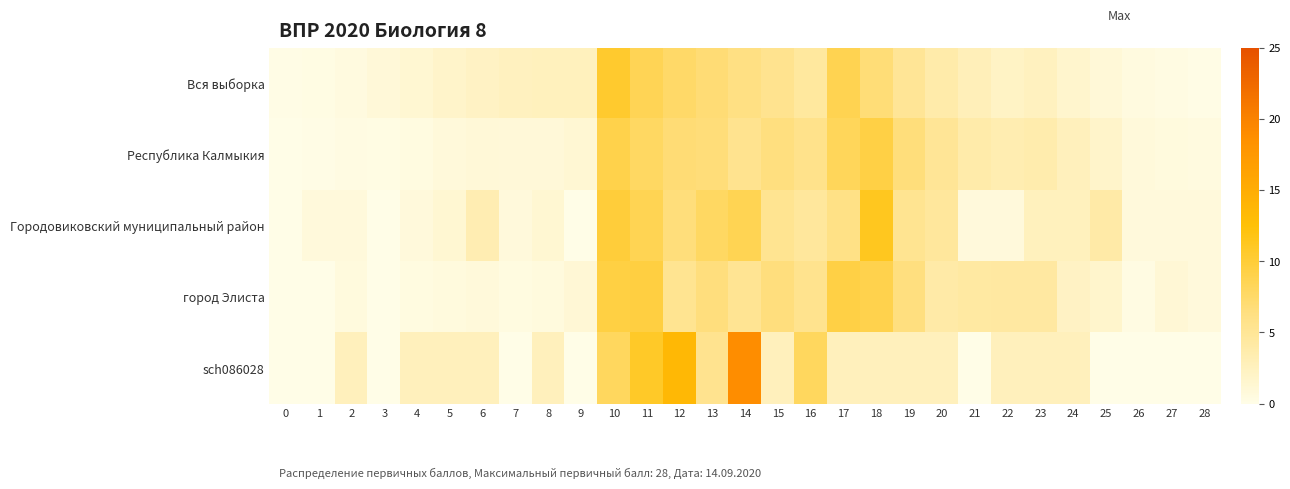

Reading left to right, what are all the values shown in this chart?

Вся выборка: 0=0.1	1=0.2	2=0.5	3=0.9	4=1.3	5=1.8	6=2.2	7=2.5	8=2.6	9=2.6	10=10.5	11=8.5	12=7.6	13=6.9	14=6.2	15=5.4	16=4.5	17=8.7	18=6.8	19=5.0	20=3.8	21=2.9	22=2.1	23=2.5	24=1.6	25=1.0	26=0.5	27=0.3	28=0.1
Республика Калмыкия: 0=0.0	1=0.1	2=0.3	3=0.2	4=0.4	5=0.8	6=1.0	7=0.9	8=0.9	9=1.2	10=9.0	11=7.9	12=6.9	13=6.7	14=5.4	15=6.4	16=5.7	17=8.3	18=9.3	19=6.6	20=5.0	21=3.8	22=3.4	23=3.6	24=2.7	25=1.8	26=0.8	27=0.6	28=0.5
Городовиковский муниципальный район: 0=0.0	1=0.7	2=0.7	3=0.0	4=0.7	5=1.3	6=3.3	7=0.7	8=1.3	9=0.0	10=9.9	11=8.6	12=6.6	13=7.9	14=8.6	15=5.3	16=4.6	17=6.0	18=11.3	19=5.3	20=4.6	21=0.7	22=0.7	23=2.6	24=2.6	25=4.0	26=0.7	27=0.7	28=0.7
город Элиста: 0=0.0	1=0.0	2=0.6	3=0.0	4=0.4	5=0.6	6=0.8	7=0.4	8=0.6	9=1.1	10=9.4	11=9.5	12=5.3	13=6.5	14=5.2	15=6.5	16=5.5	17=9.3	18=8.9	19=6.4	20=4.0	21=4.2	22=4.3	23=4.3	24=2.2	25=1.7	26=0.3	27=1.1	28=0.7
sch086028: 0=0.0	1=0.0	2=2.7	3=0.0	4=2.7	5=2.7	6=2.7	7=0.0	8=2.7	9=0.0	10=8.1	11=10.8	12=13.5	13=5.4	14=18.9	15=2.7	16=8.1	17=2.7	18=2.7	19=2.7	20=2.7	21=0.0	22=2.7	23=2.7	24=2.7	25=0.0	26=0.0	27=0.0	28=0.0